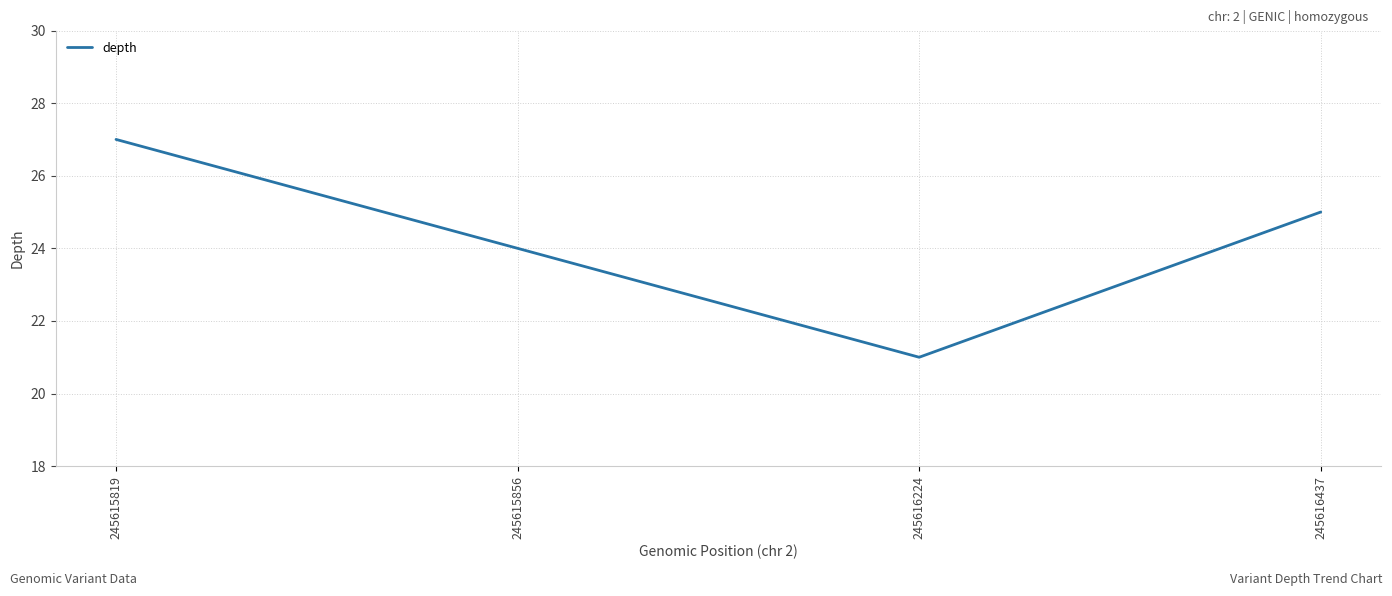

What is the maximum value shown in the chart?

27